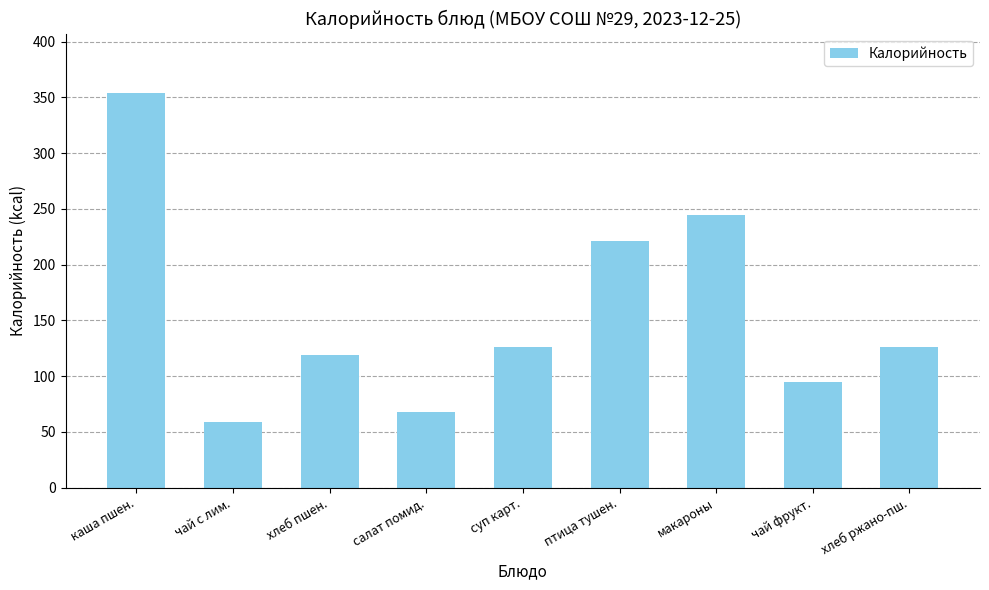

What is the sum of all values?

1412